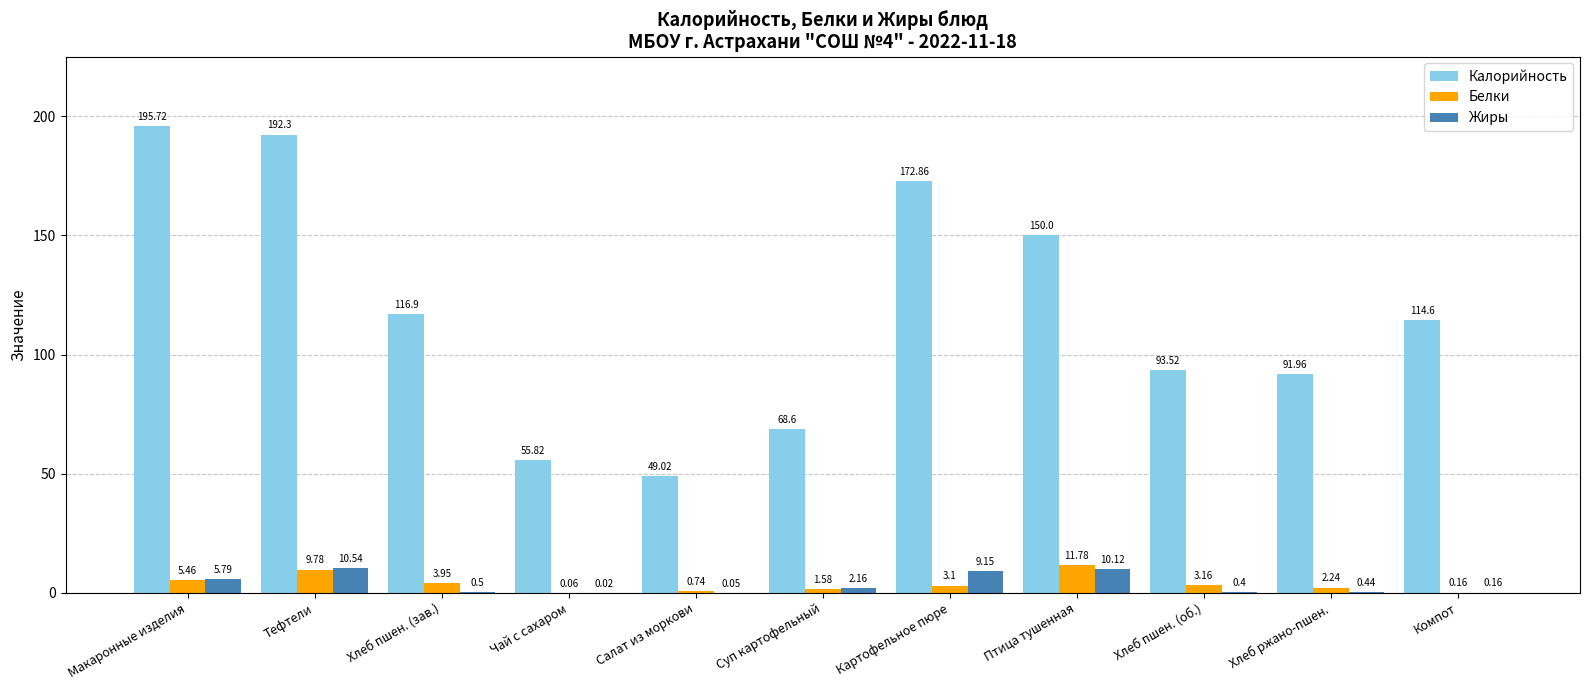

Where does the Белки series first go above 3?

Макаронные изделия